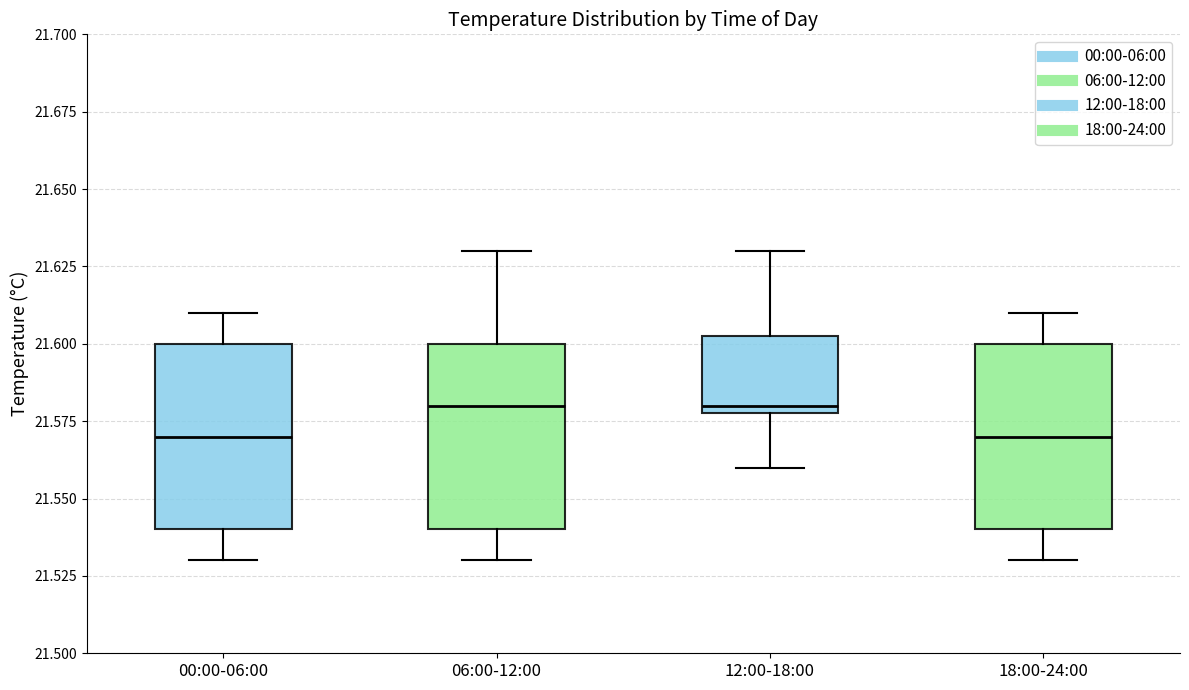

Where does the median line of the box for 18:00-24:00 sit on the y-axis? The values are not printed on the chart, so give them approximately, as read against the axis.

21.570